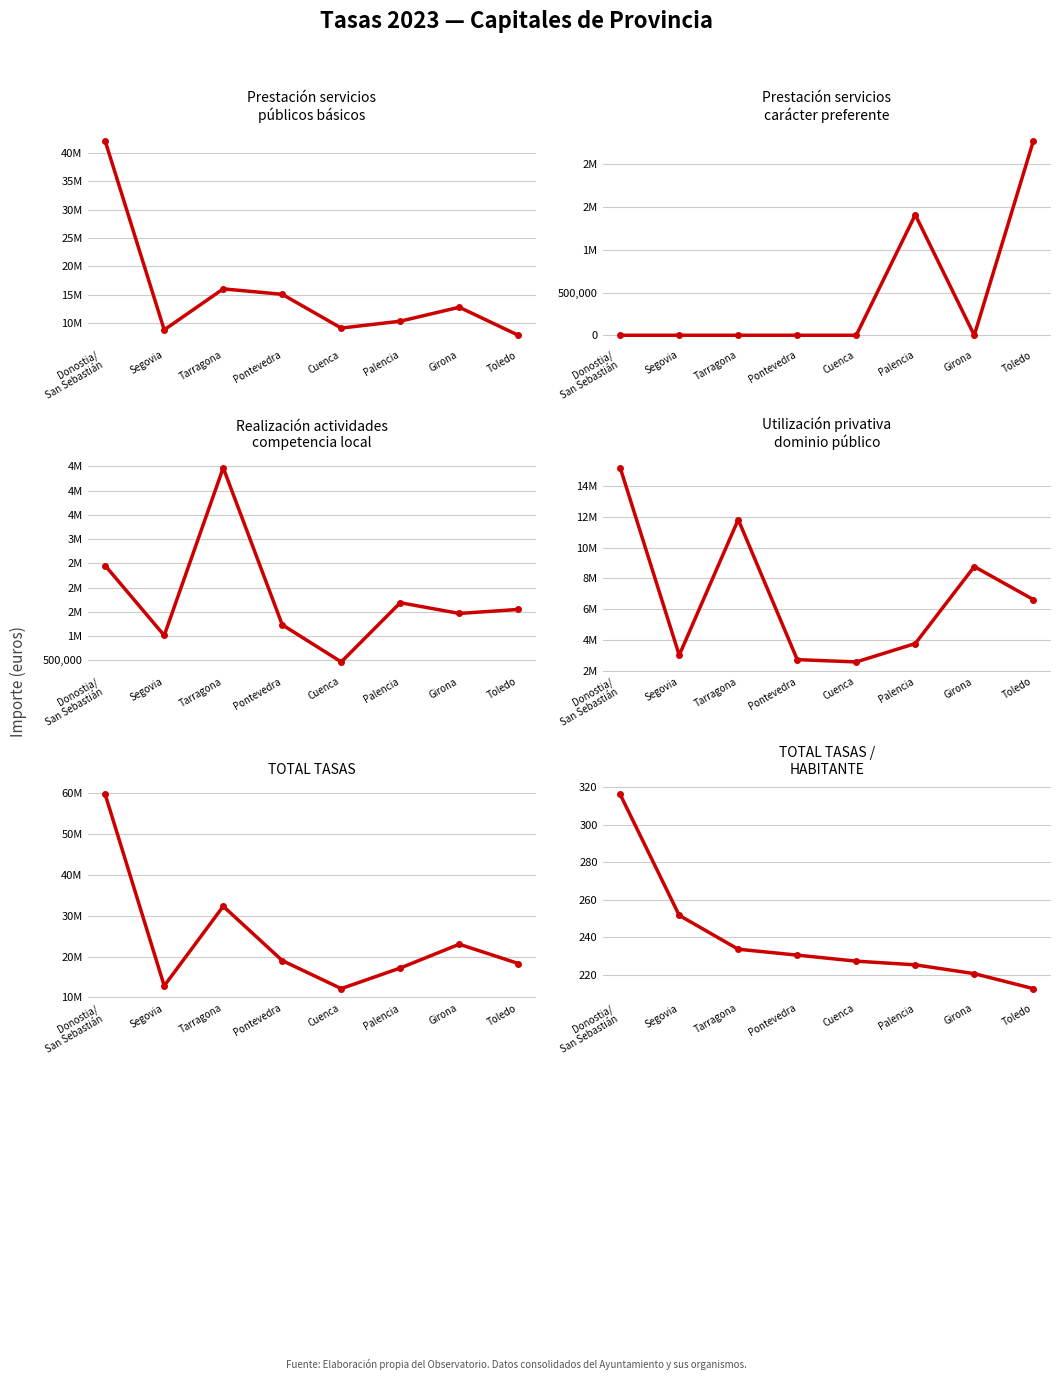

True or false: Utilización privativa del dominio público and Prestación servicios públicos de carácter preferente intersect in this chart.

False